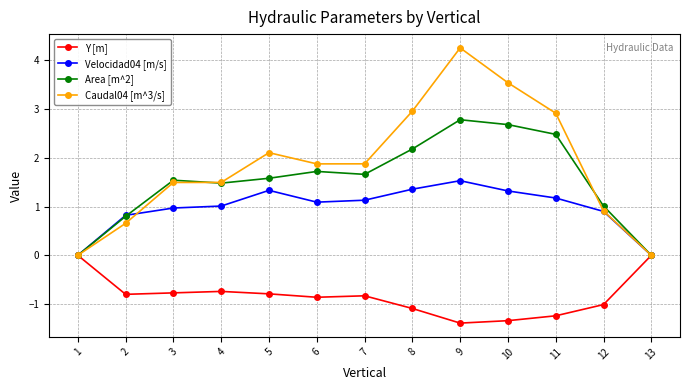

Rank the series by their maximum value, from highest to lowest.

Caudal04 [m^3/s], Area [m^2], Velocidad04 [m/s], Y [m]